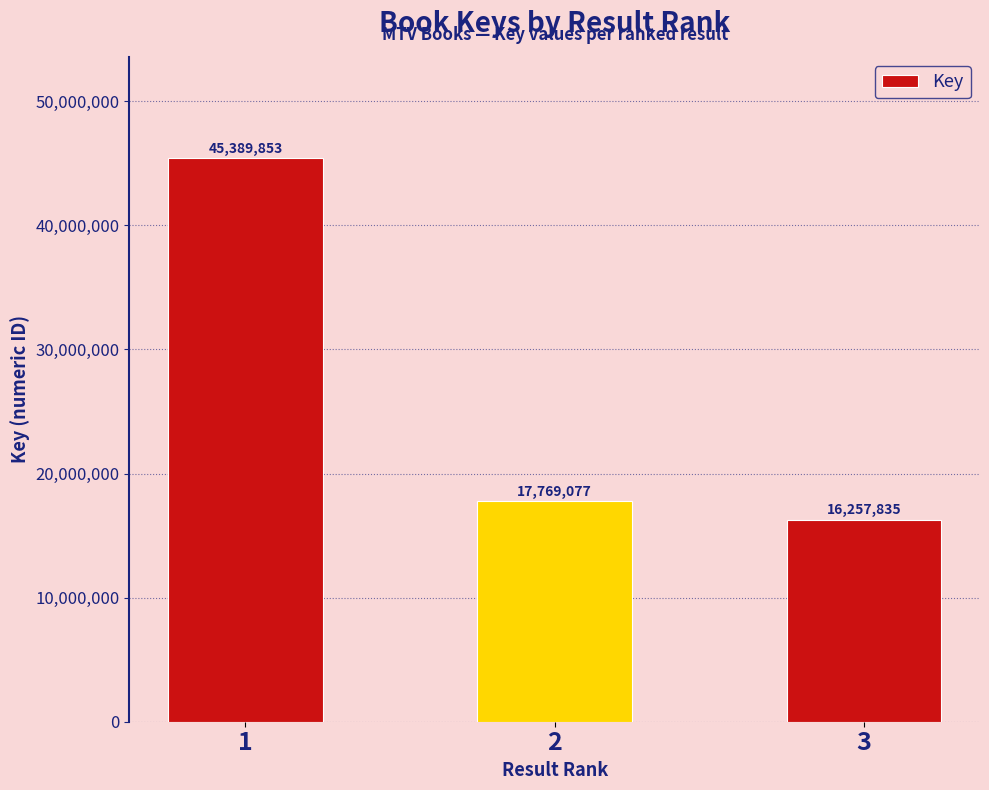

Is it true that the value at 1 is 45389853?

True